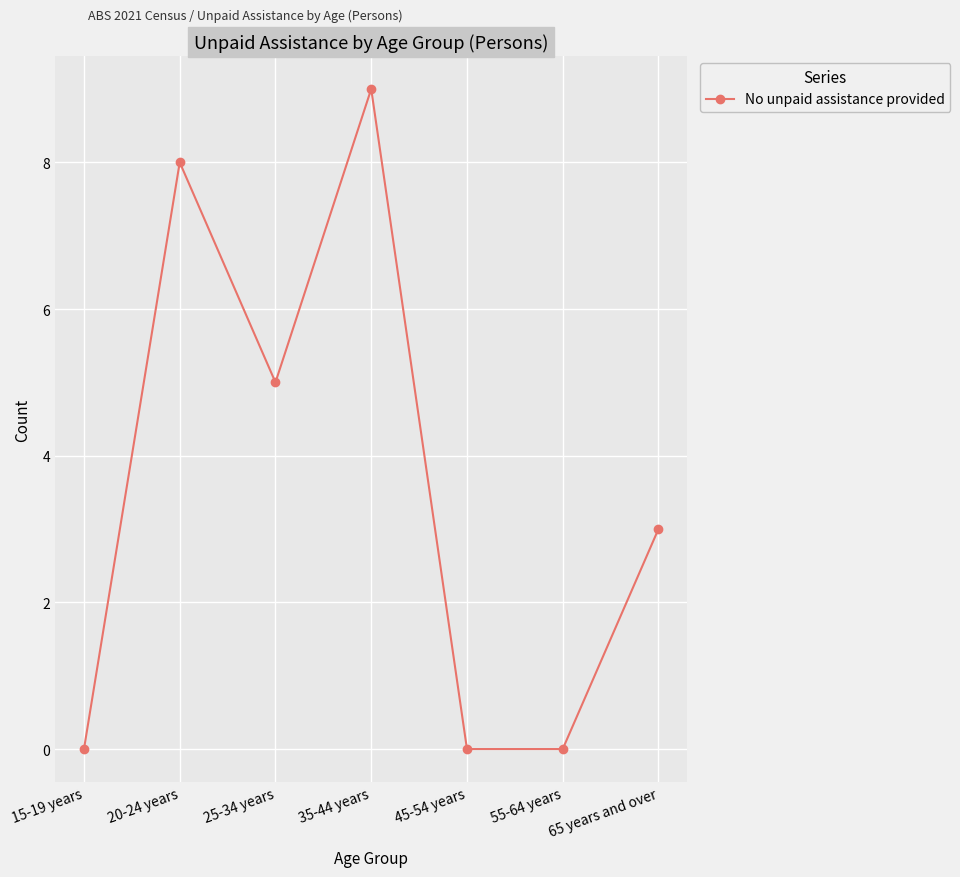

How many data points does each series have?

7